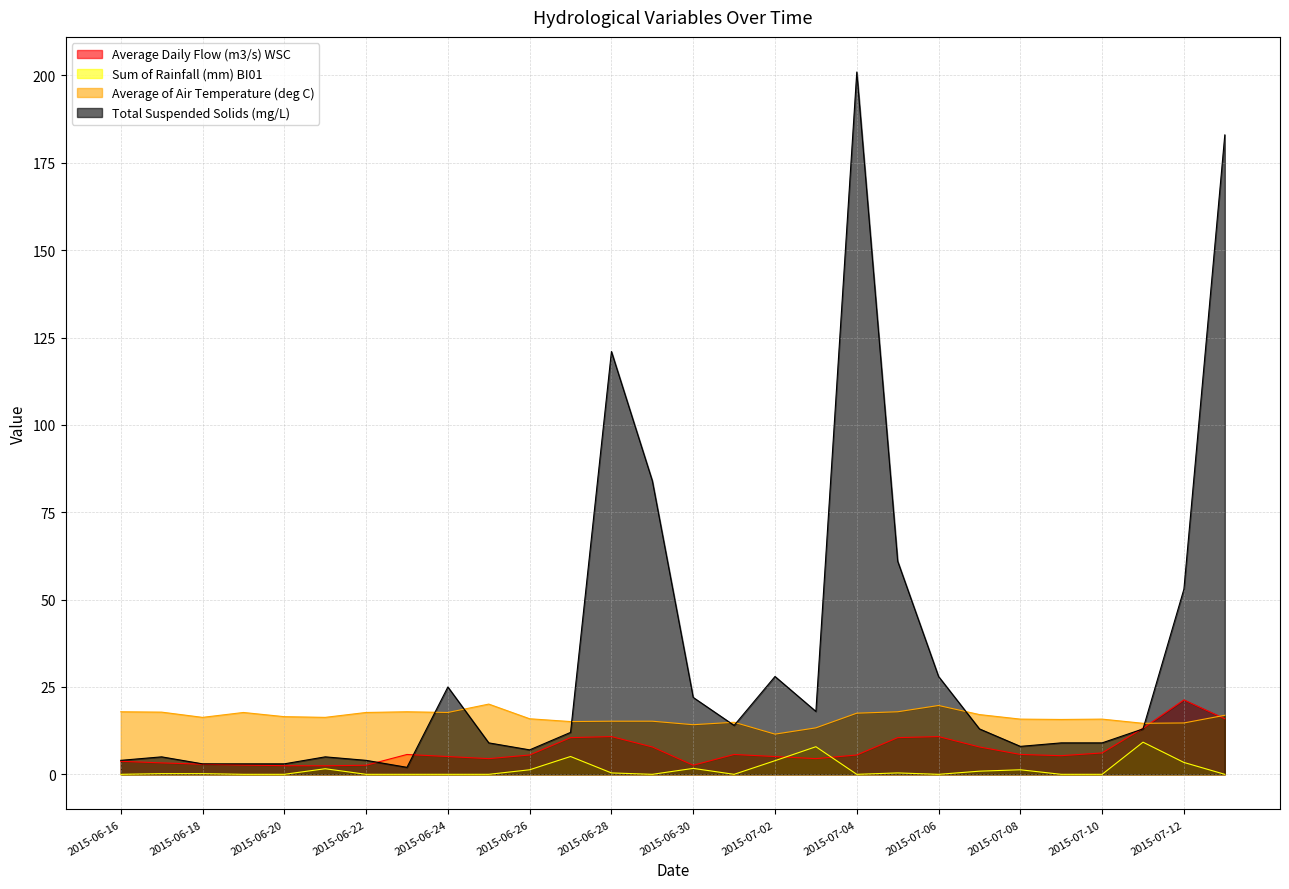

The value of Average Daily Flow (m3/s) WSC at 2015-06-23 is 8.4. True or false?

False